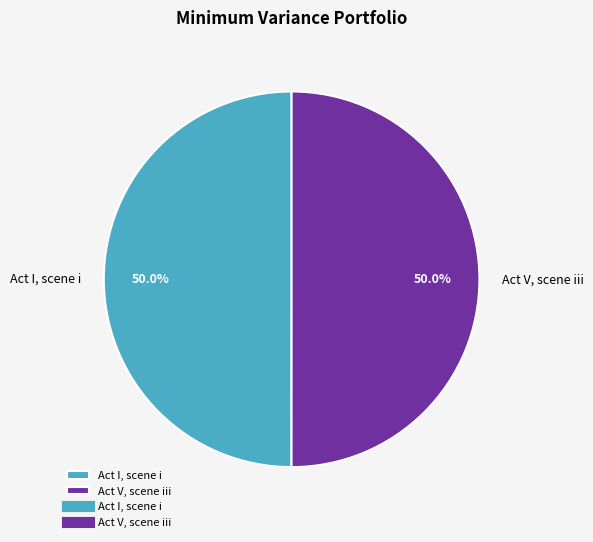

Count the number of slices in the pie.

2